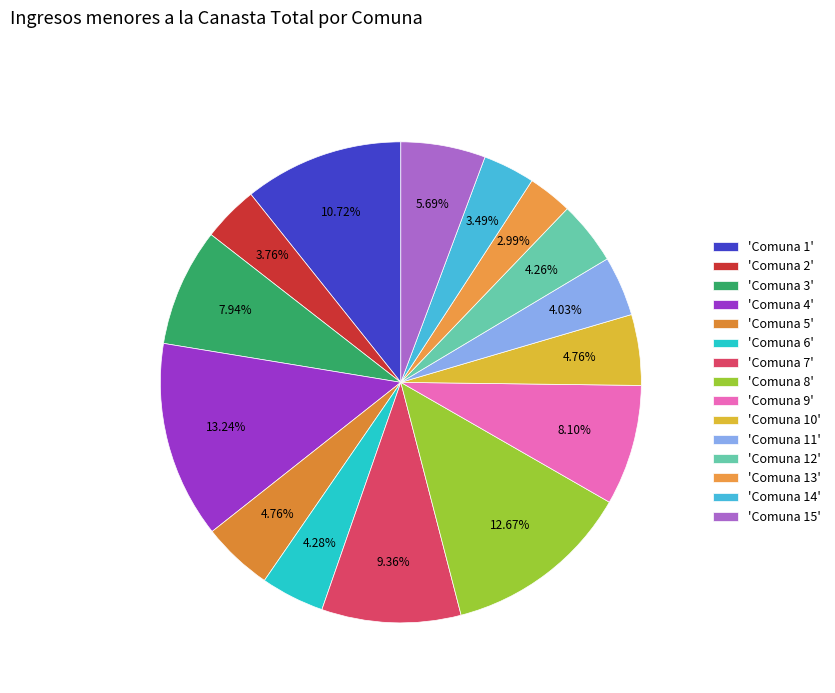

To the nearest percent, what is the average slice percentage?

7%